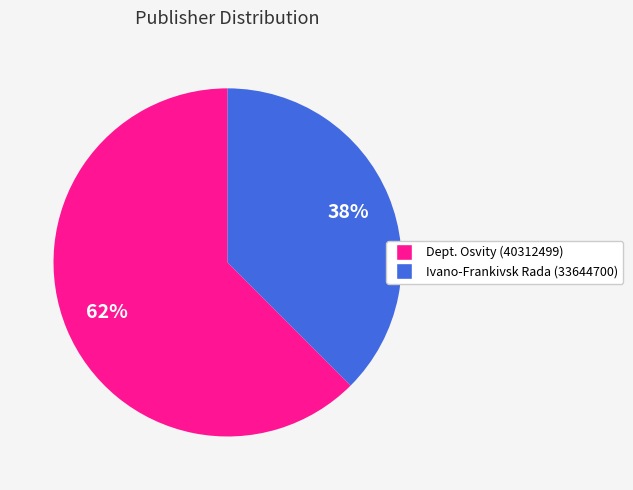

Is there any slice that represents more than half of the pie?

Yes